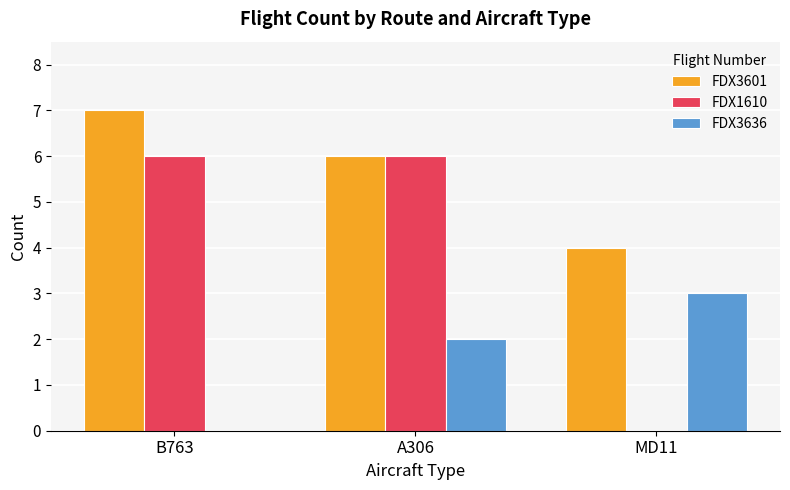

What is the sum of all FDX3601 values?

17